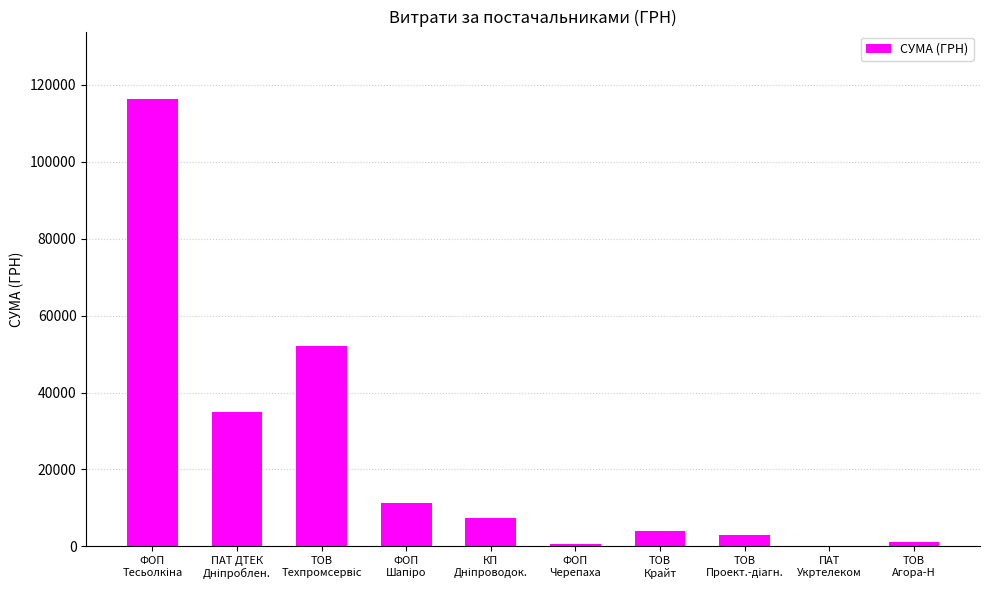

What is the sum of all values?

230724.0